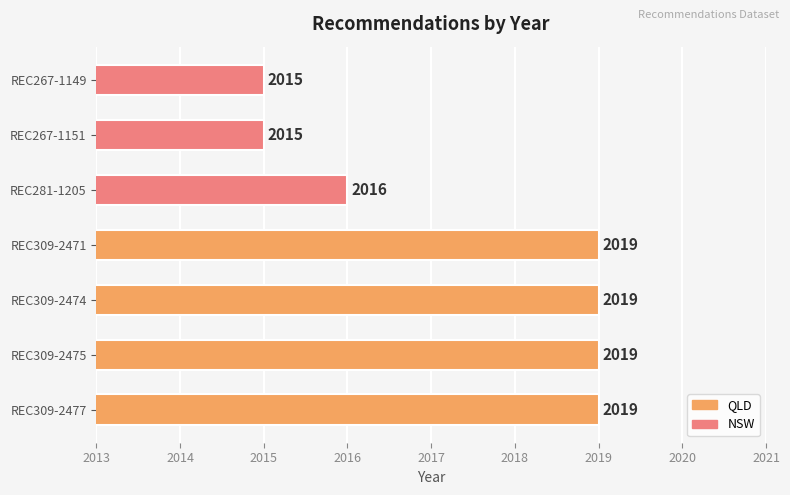

What is the smallest value displayed?

2015